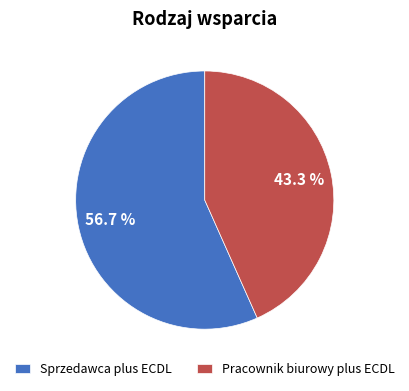

Which slice is the largest?

Sprzedawca plus ECDL